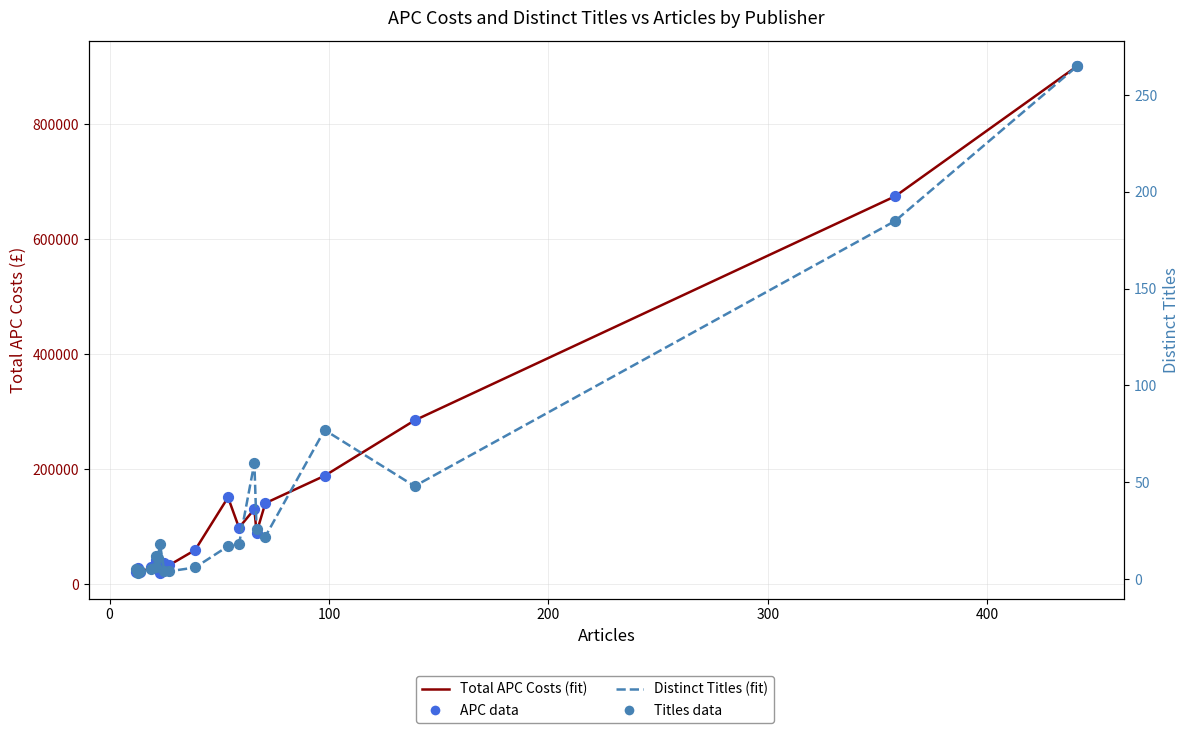

Which series has the largest total across all categories?

Total APC Costs